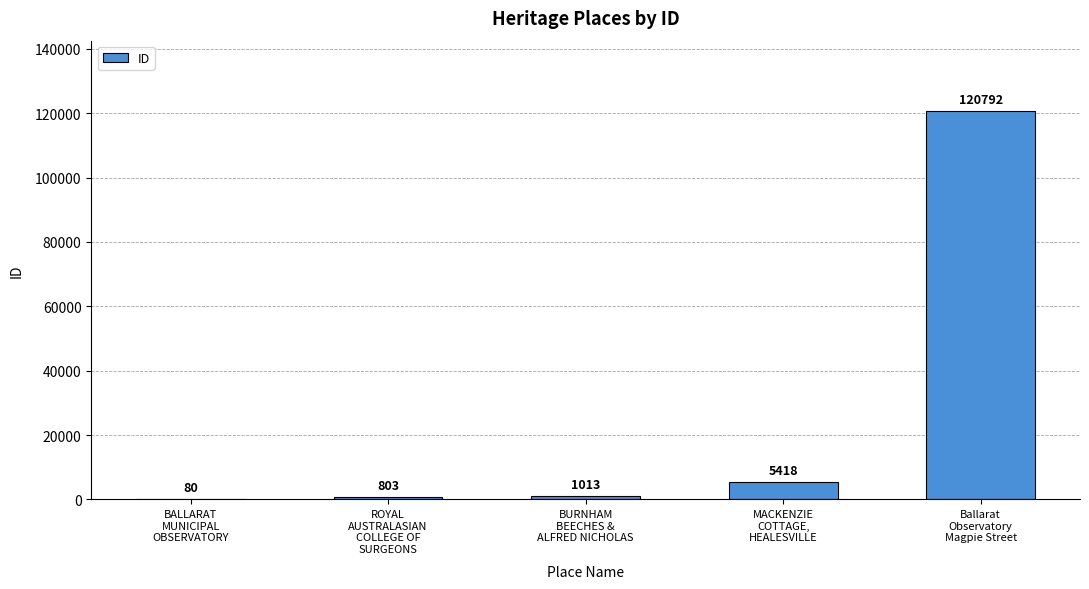

Count the number of categories in the chart.

5